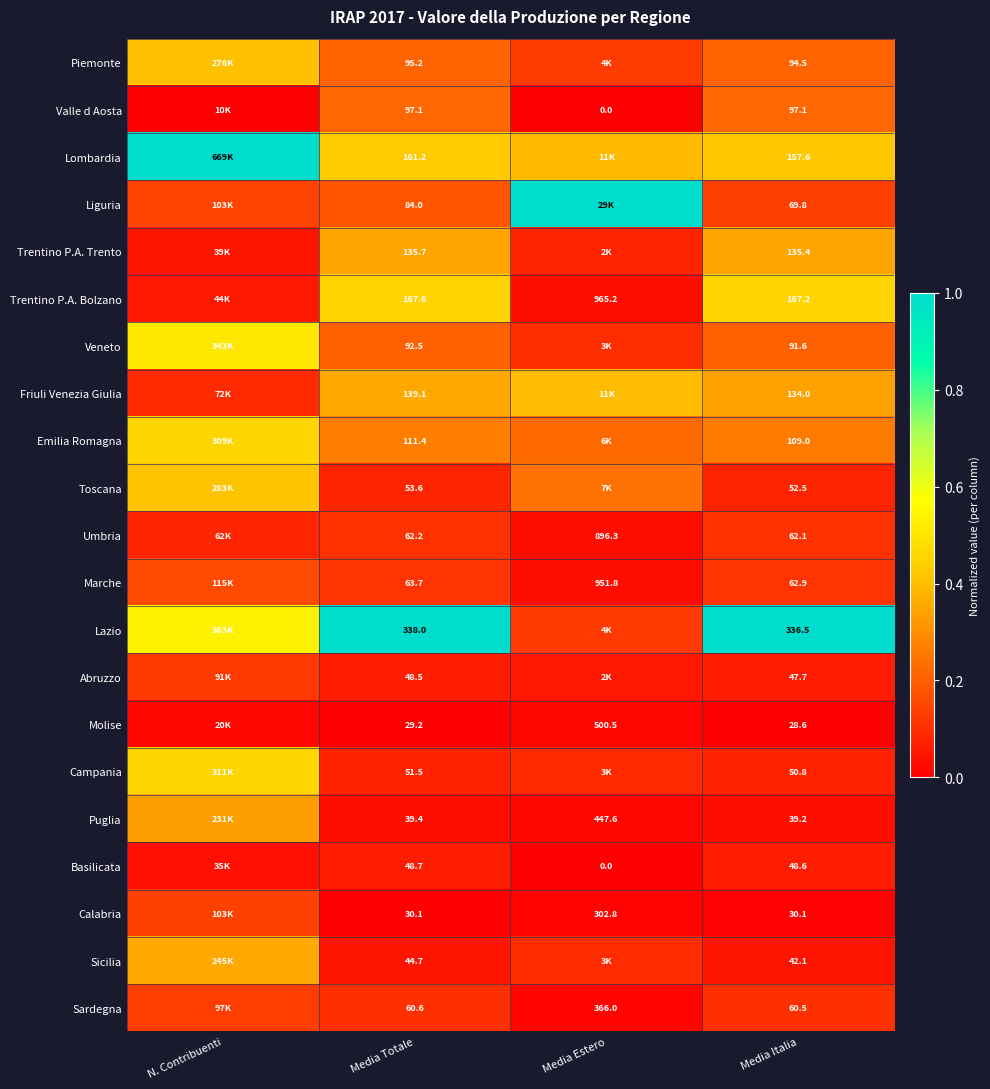

Which series changed the most between Media Totale and Media Italia?

Liguria